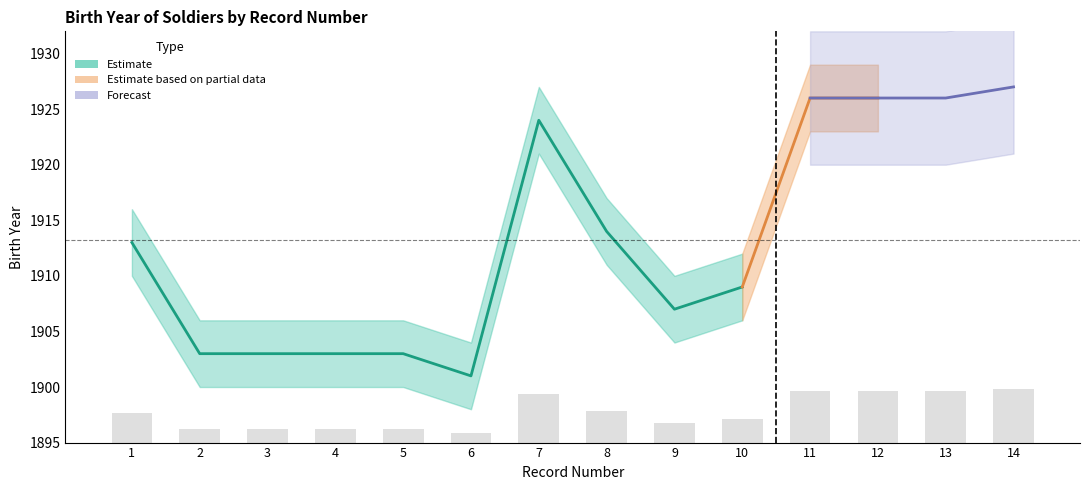

Which has a higher value, 5 or 4?

5